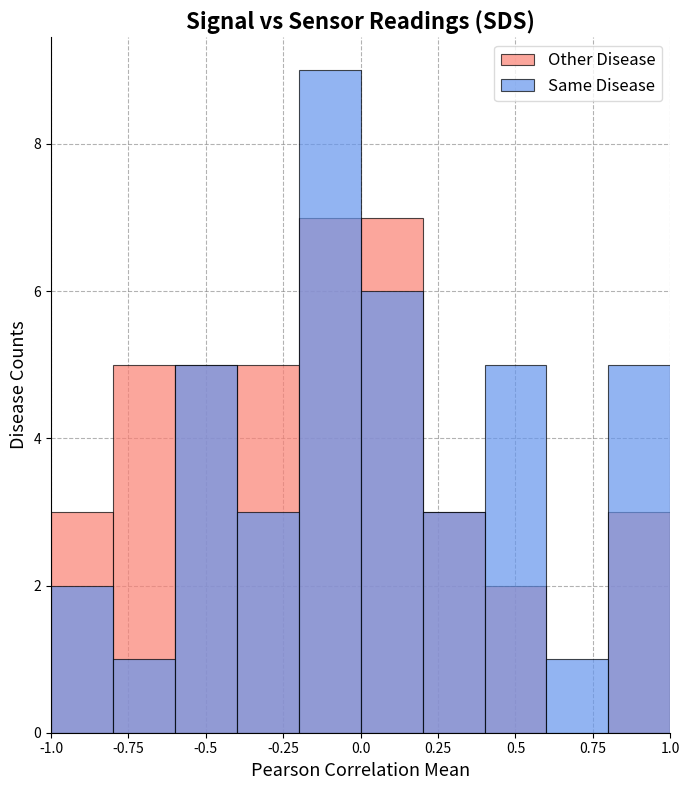

Reading left to right, list all the values displayed in this chart.

Other Disease: 3	5	5	5	7	7	3	2	0	3
Same Disease: 2	1	5	3	9	6	3	5	1	5